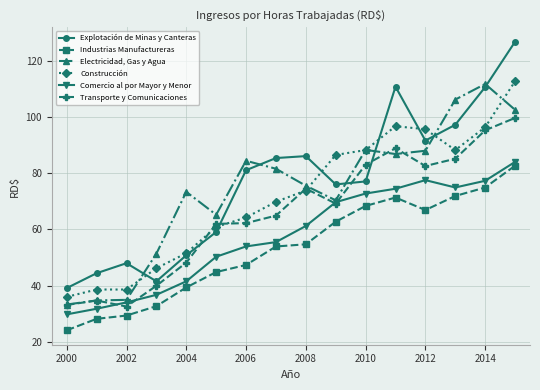

What is the highest value of the Industrias Manufactureras series?

82.7